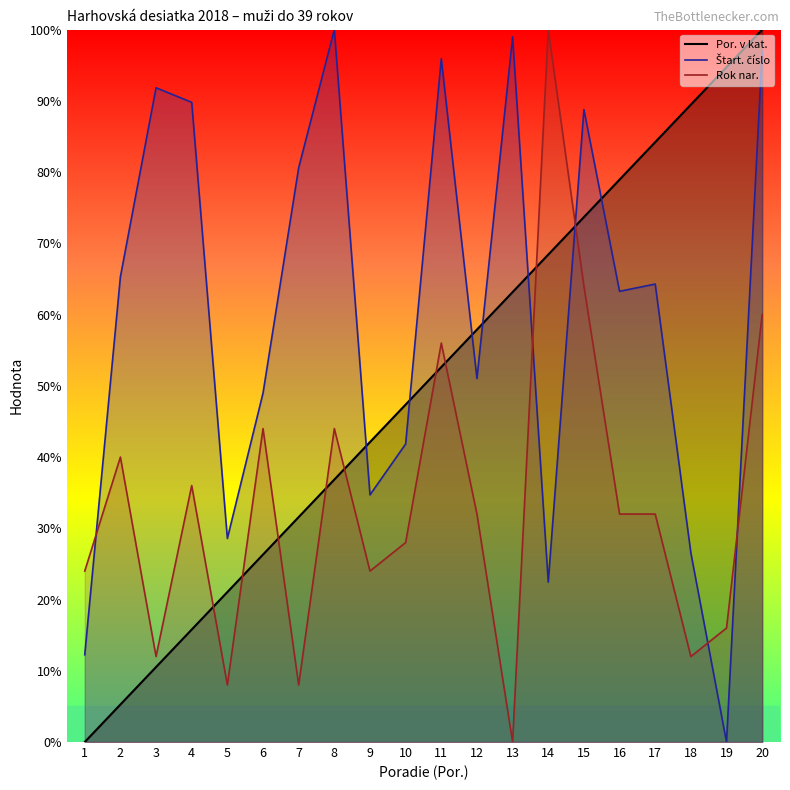

How many intersections are there between Por. v kat. and Štart. číslo?

7